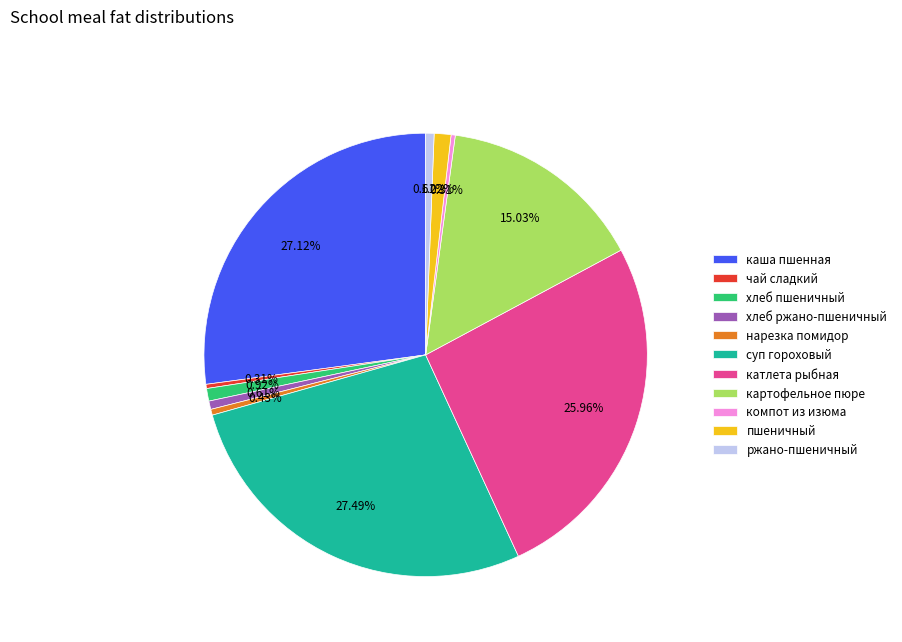

What is the total percentage of чай сладкий and каша пшенная?

27.4%